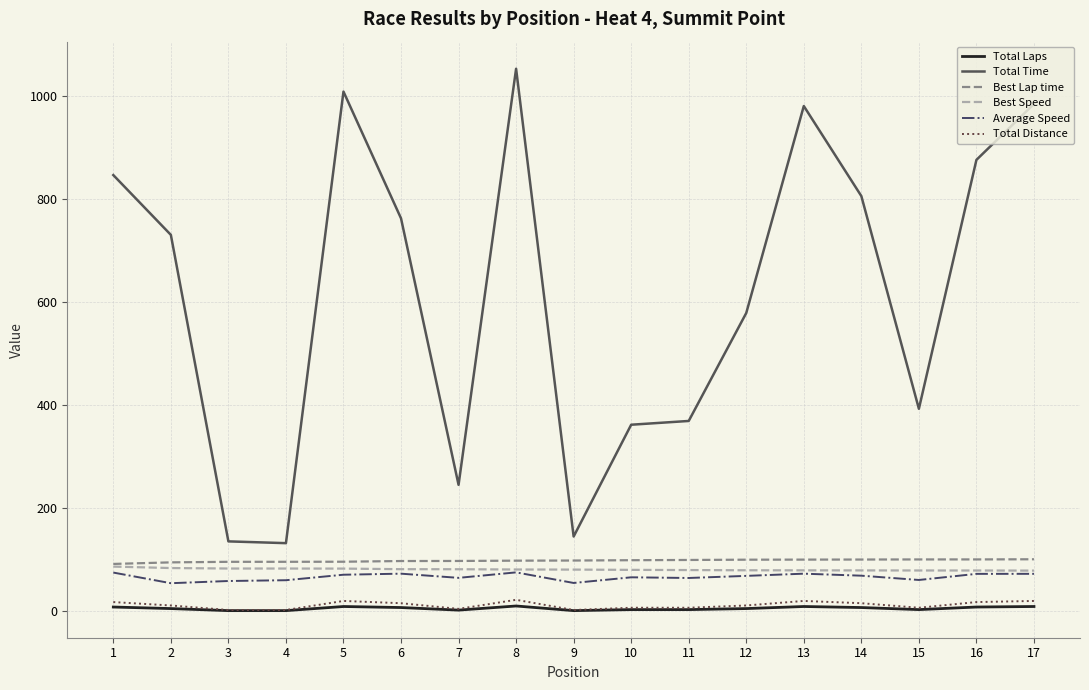

Which series changed the most between 4 and 13?

Total Time